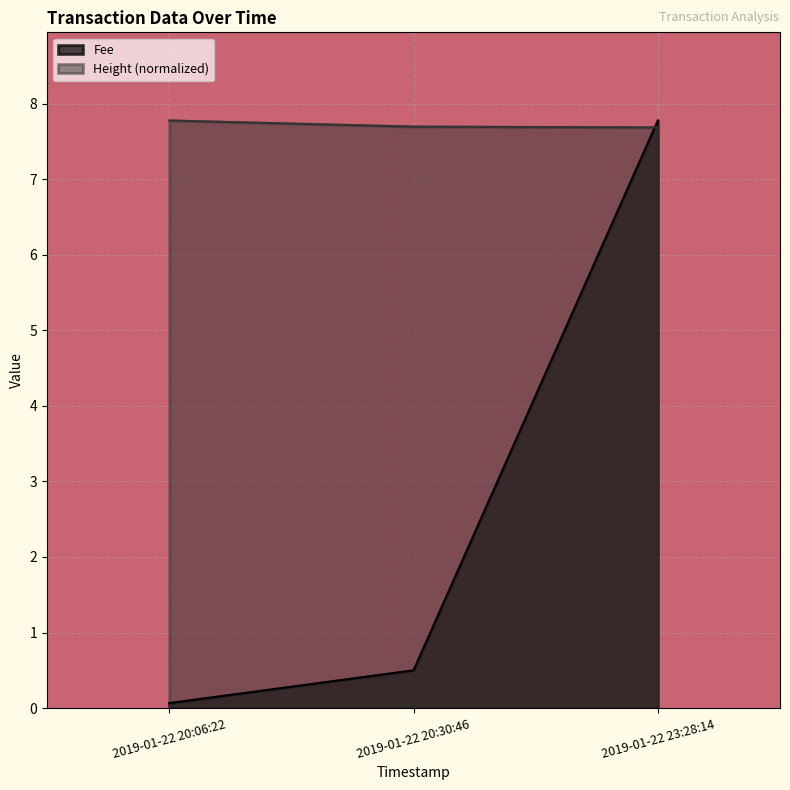

Is it true that Fee equals 7.8 at 2019-01-22 23:28:14?

True